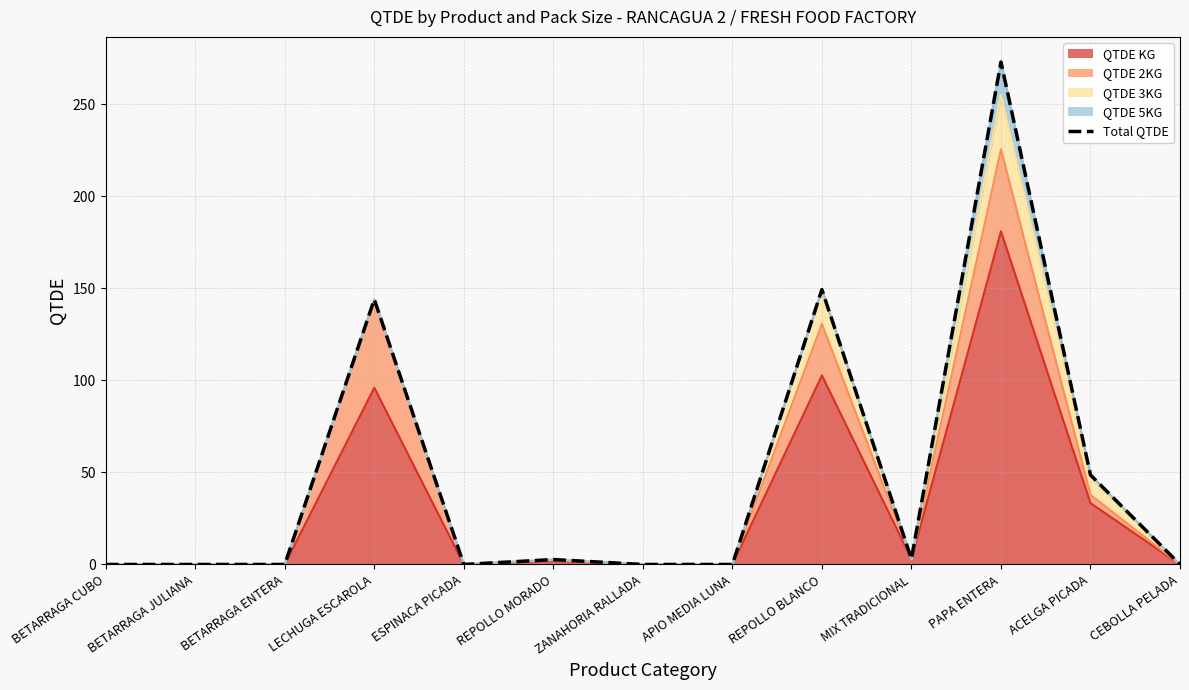

The chart shows a value of 54.7 at PAPA ENTERA. True or false?

False